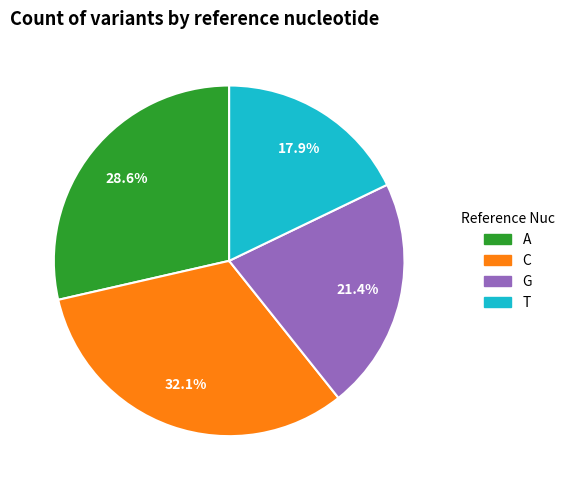

Approximately how many times larger is the value at T compared to A?

0.6